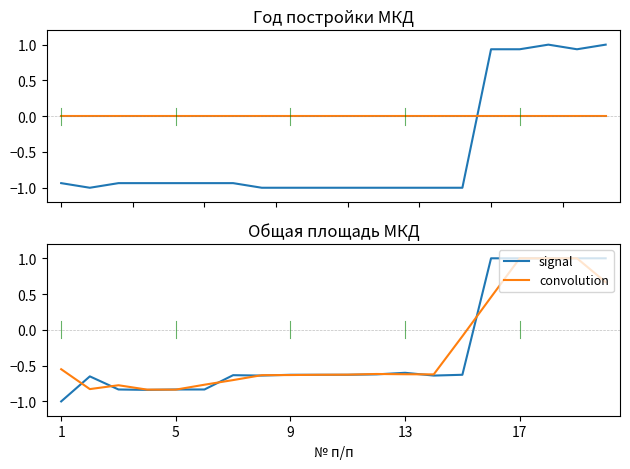

The signal series shows 1.7 at 15. True or false?

False